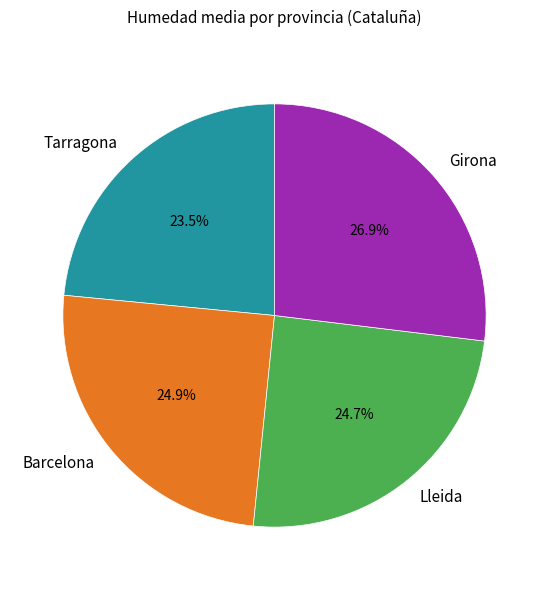

Is Lleida the majority of the pie?

No